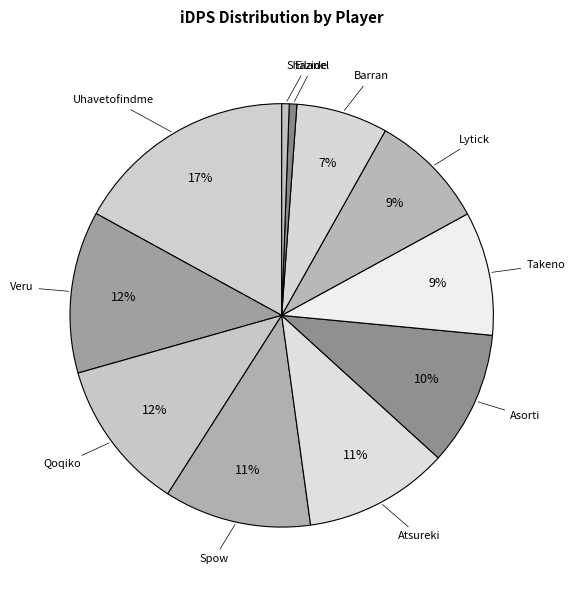

Is it true that Barran is 20% of the pie?

False